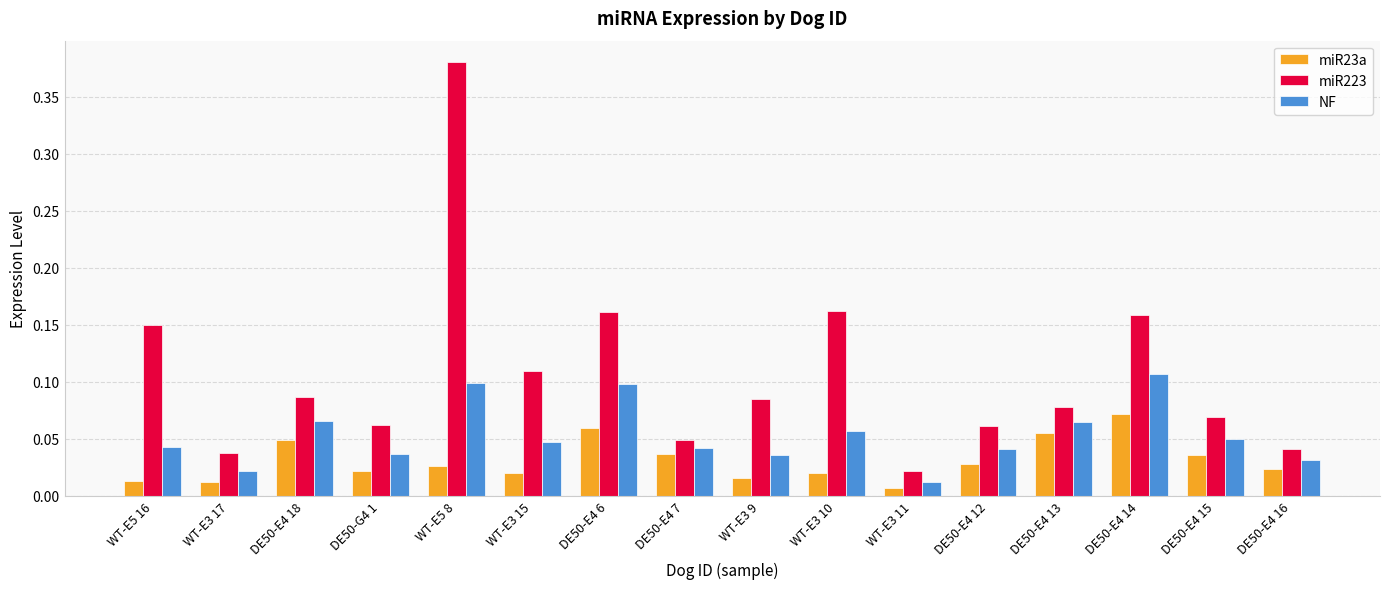

At DE50-G4 1, list the series in order from largest to smallest.

miR223, NF, miR23a